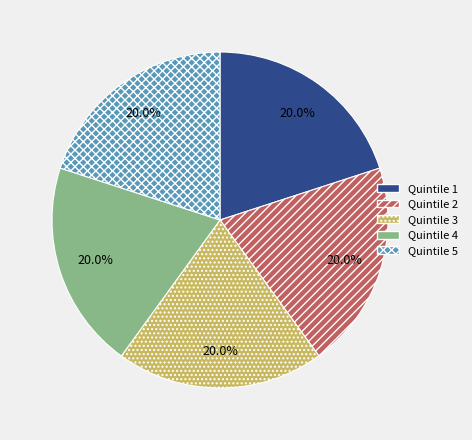

What percentage do Quintile 2 and Quintile 1 together represent?

40.0%